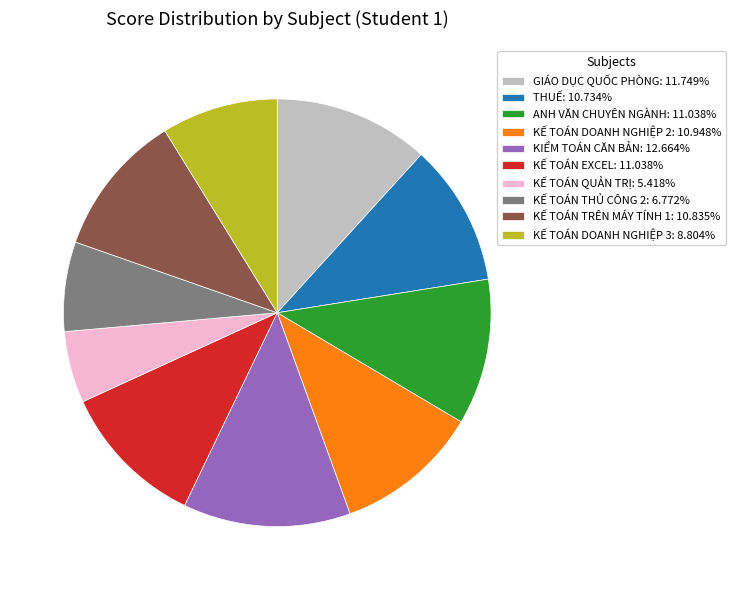

What is the smallest slice in the pie chart?

KẾ TOÁN QUẢN TRỊ